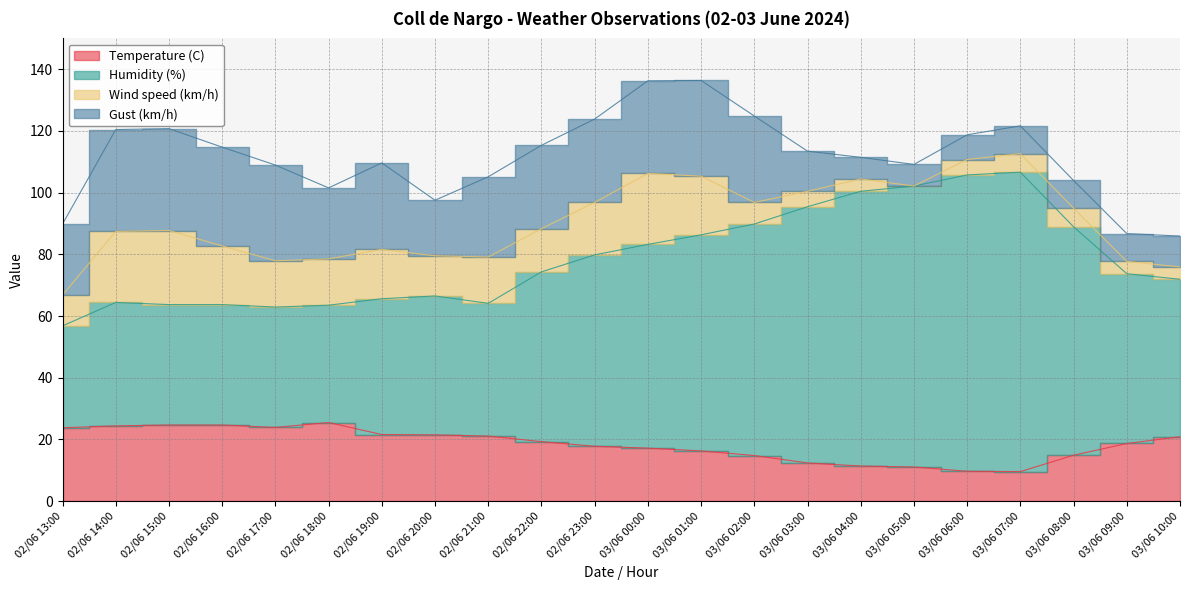

What is the spread (max minus min) of values at 03/06 06:00?

96.0